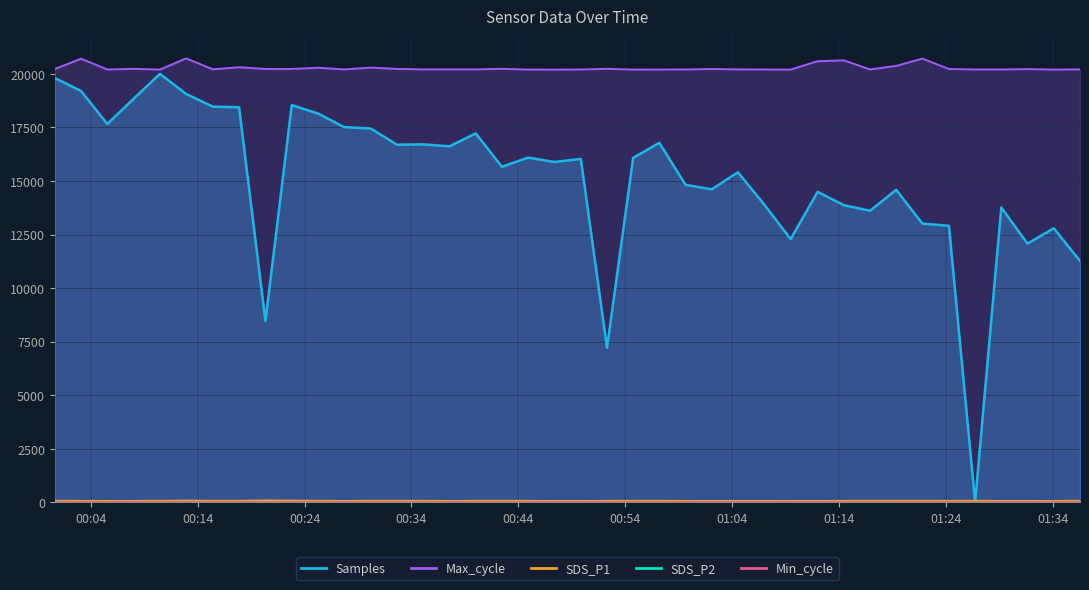

How many intersections are there between SDS_P1 and Samples?

2